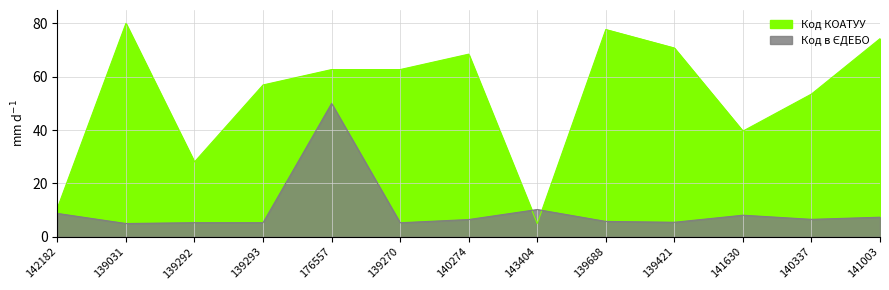

Which series has the largest range (max minus min)?

Код КОАТУУ